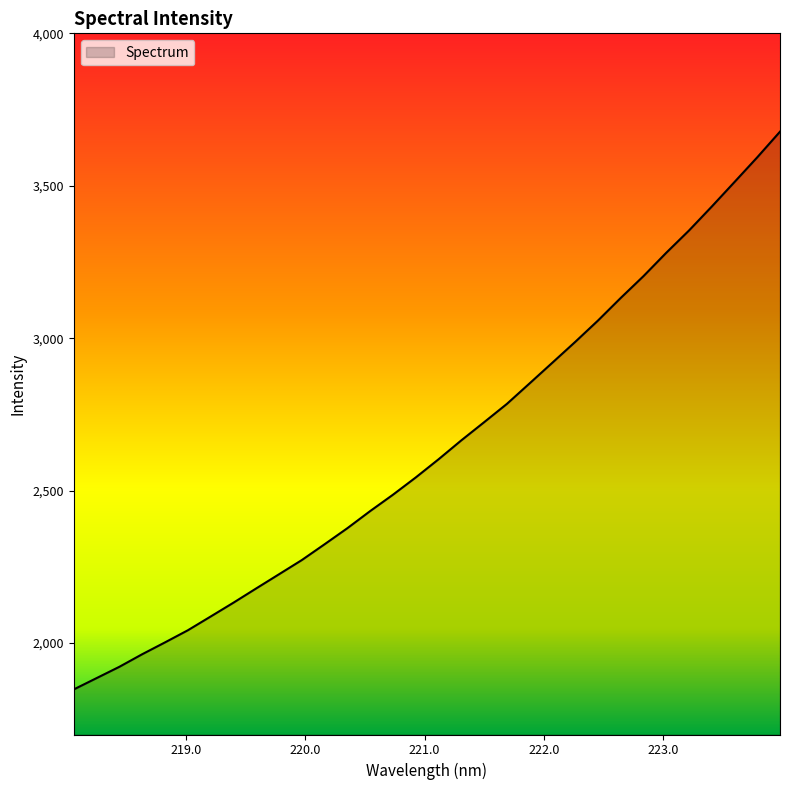

Reading left to right, list all the values displayed in this chart.

1847.9	1885.0	1922.1	1963.3	2002.2	2041.8	2086.9	2132.3	2179.2	2225.6	2272.2	2324.1	2376.7	2432.9	2486.5	2543.1	2602.7	2664.8	2724.3	2784.3	2851.8	2919.7	2987.7	3057.7	3131.9	3203.5	3280.1	3353.2	3431.7	3512.3	3593.3	3677.4